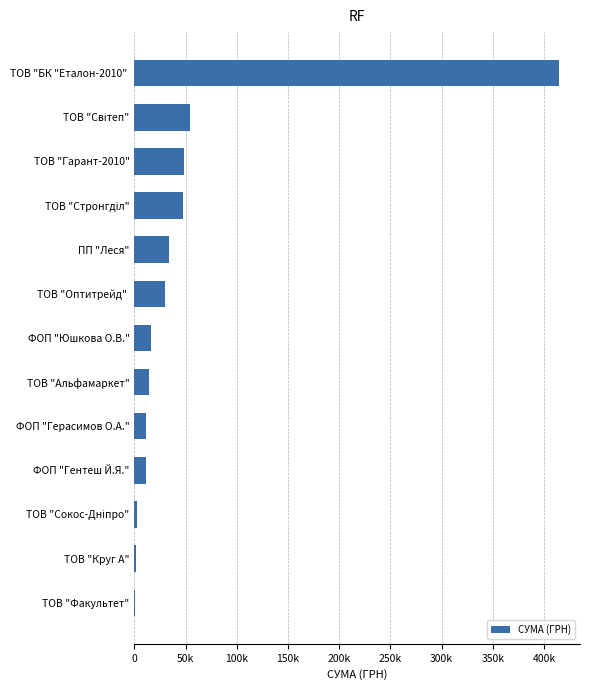

Are the bars grouped side by side (vs. stacked)?

No